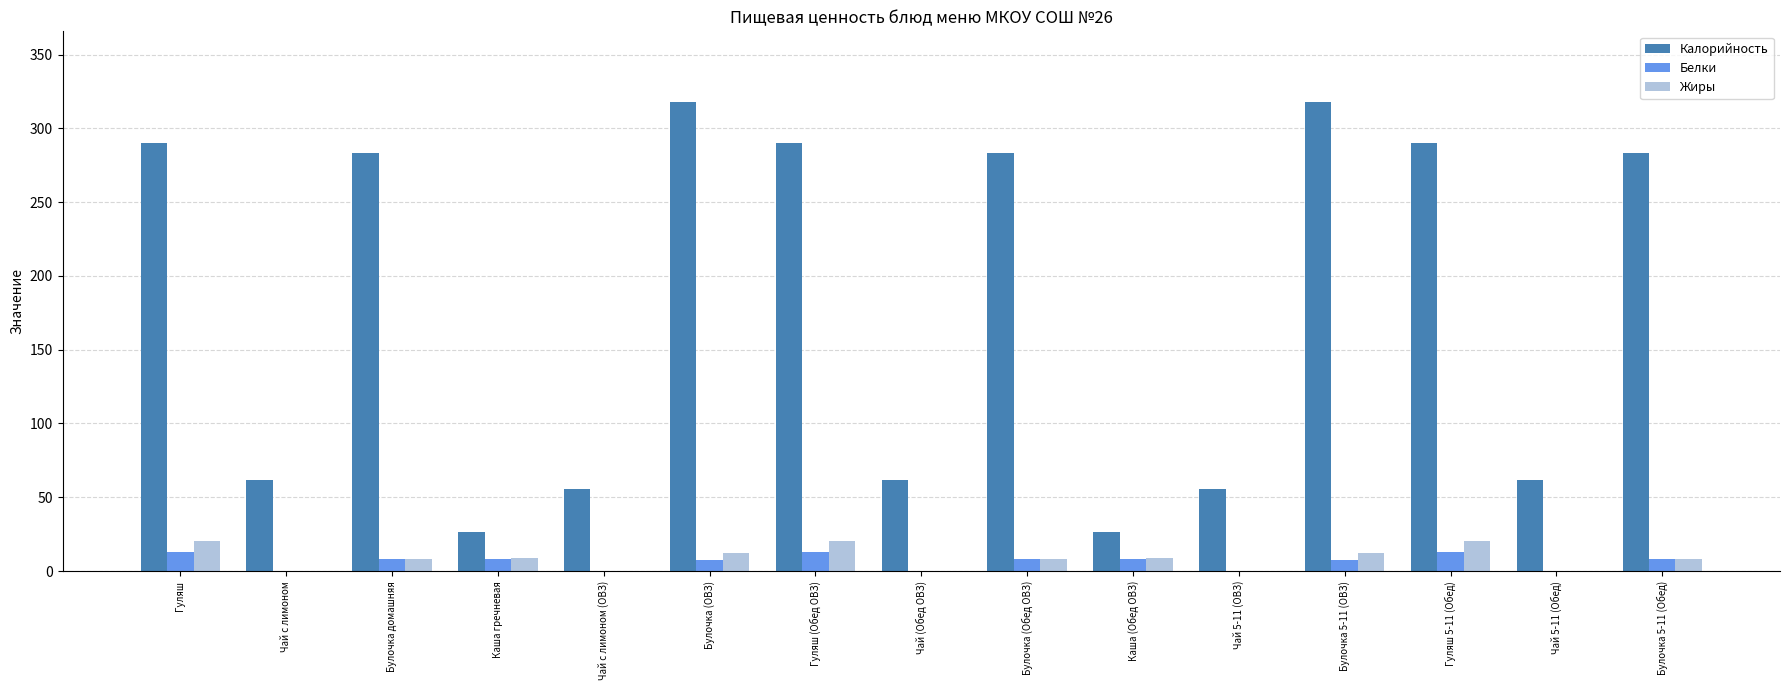

How many groups of bars are there?

15